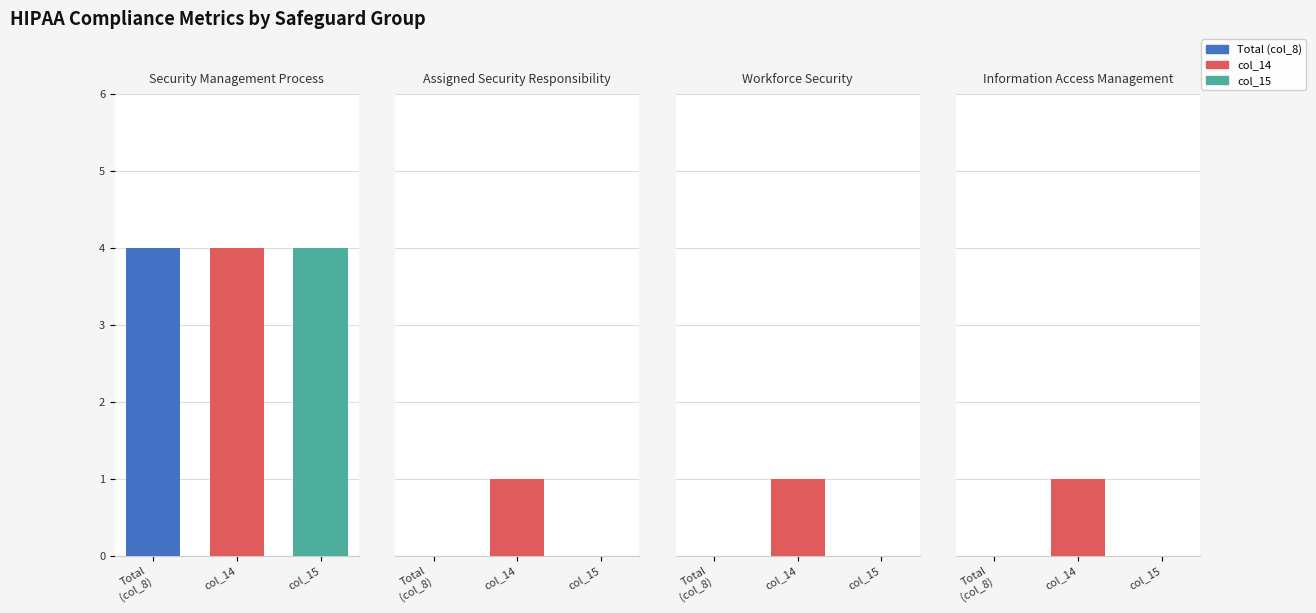

Count the col_15 values in the range 0 to 4.

4